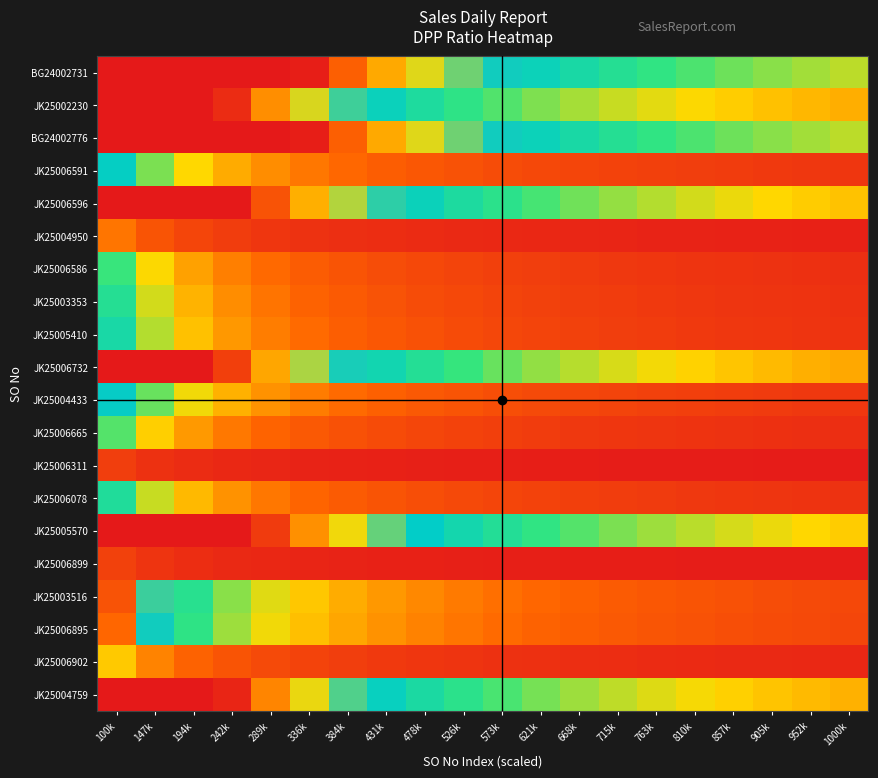

Reading left to right, extract all data points from this chart.

BG24002731: 100k=3.0	147k=3.0	194k=3.0	242k=3.0	289k=3.0	336k=3.0	384k=2.6	431k=2.3	478k=2.1	526k=1.9	573k=1.7	621k=1.6	668k=1.5	715k=1.4	763k=1.3	810k=1.2	857k=1.2	905k=1.1	952k=1.0	1000k=1.0
JK25002230: 100k=3.0	147k=3.0	194k=3.0	242k=2.9	289k=2.4	336k=2.1	384k=1.8	431k=1.6	478k=1.5	526k=1.3	573k=1.2	621k=1.1	668k=1.0	715k=1.0	763k=0.9	810k=0.9	857k=0.8	905k=0.8	952k=0.7	1000k=0.7
BG24002776: 100k=3.0	147k=3.0	194k=3.0	242k=3.0	289k=3.0	336k=3.0	384k=2.6	431k=2.3	478k=2.1	526k=1.9	573k=1.7	621k=1.6	668k=1.5	715k=1.4	763k=1.3	810k=1.2	857k=1.2	905k=1.1	952k=1.0	1000k=1.0
JK25006591: 100k=1.7	147k=1.1	194k=0.9	242k=0.7	289k=0.6	336k=0.5	384k=0.4	431k=0.4	478k=0.3	526k=0.3	573k=0.3	621k=0.3	668k=0.2	715k=0.2	763k=0.2	810k=0.2	857k=0.2	905k=0.2	952k=0.2	1000k=0.2
JK25006596: 100k=3.0	147k=3.0	194k=3.0	242k=3.0	289k=2.7	336k=2.3	384k=2.0	431k=1.8	478k=1.6	526k=1.5	573k=1.3	621k=1.2	668k=1.2	715k=1.1	763k=1.0	810k=1.0	857k=0.9	905k=0.9	952k=0.8	1000k=0.8
JK25004950: 100k=0.5	147k=0.3	194k=0.3	242k=0.2	289k=0.2	336k=0.1	384k=0.1	431k=0.1	478k=0.1	526k=0.1	573k=0.1	621k=0.1	668k=0.1	715k=0.1	763k=0.1	810k=0.1	857k=0.1	905k=0.1	952k=0.1	1000k=0.0
JK25006586: 100k=1.3	147k=0.9	194k=0.7	242k=0.5	289k=0.4	336k=0.4	384k=0.3	431k=0.3	478k=0.3	526k=0.2	573k=0.2	621k=0.2	668k=0.2	715k=0.2	763k=0.2	810k=0.2	857k=0.1	905k=0.1	952k=0.1	1000k=0.1
JK25003353: 100k=1.4	147k=0.9	194k=0.7	242k=0.6	289k=0.5	336k=0.4	384k=0.4	431k=0.3	478k=0.3	526k=0.3	573k=0.2	621k=0.2	668k=0.2	715k=0.2	763k=0.2	810k=0.2	857k=0.2	905k=0.2	952k=0.1	1000k=0.1
JK25005410: 100k=1.5	147k=1.0	194k=0.8	242k=0.6	289k=0.5	336k=0.4	384k=0.4	431k=0.3	478k=0.3	526k=0.3	573k=0.3	621k=0.2	668k=0.2	715k=0.2	763k=0.2	810k=0.2	857k=0.2	905k=0.2	952k=0.2	1000k=0.2
JK25006732: 100k=3.0	147k=3.0	194k=3.0	242k=2.8	289k=2.3	336k=2.0	384k=1.8	431k=1.6	478k=1.4	526k=1.3	573k=1.2	621k=1.1	668k=1.0	715k=0.9	763k=0.9	810k=0.8	857k=0.8	905k=0.7	952k=0.7	1000k=0.7
JK25004433: 100k=1.7	147k=1.2	194k=0.9	242k=0.7	289k=0.6	336k=0.5	384k=0.4	431k=0.4	478k=0.4	526k=0.3	573k=0.3	621k=0.3	668k=0.3	715k=0.2	763k=0.2	810k=0.2	857k=0.2	905k=0.2	952k=0.2	1000k=0.2
JK25006665: 100k=1.2	147k=0.8	194k=0.6	242k=0.5	289k=0.4	336k=0.4	384k=0.3	431k=0.3	478k=0.3	526k=0.2	573k=0.2	621k=0.2	668k=0.2	715k=0.2	763k=0.2	810k=0.1	857k=0.1	905k=0.1	952k=0.1	1000k=0.1
JK25006311: 100k=0.2	147k=0.1	194k=0.1	242k=0.1	289k=0.1	336k=0.1	384k=0.1	431k=0.0	478k=0.0	526k=0.0	573k=0.0	621k=0.0	668k=0.0	715k=0.0	763k=0.0	810k=0.0	857k=0.0	905k=0.0	952k=0.0	1000k=0.0
JK25006078: 100k=1.4	147k=1.0	194k=0.7	242k=0.6	289k=0.5	336k=0.4	384k=0.4	431k=0.3	478k=0.3	526k=0.3	573k=0.3	621k=0.2	668k=0.2	715k=0.2	763k=0.2	810k=0.2	857k=0.2	905k=0.2	952k=0.2	1000k=0.1
JK25005570: 100k=3.0	147k=3.0	194k=3.0	242k=3.0	289k=2.8	336k=2.4	384k=2.1	431k=1.9	478k=1.7	526k=1.5	573k=1.4	621k=1.3	668k=1.2	715k=1.1	763k=1.1	810k=1.0	857k=0.9	905k=0.9	952k=0.9	1000k=0.8
JK25006899: 100k=0.2	147k=0.2	194k=0.1	242k=0.1	289k=0.1	336k=0.1	384k=0.1	431k=0.1	478k=0.0	526k=0.0	573k=0.0	621k=0.0	668k=0.0	715k=0.0	763k=0.0	810k=0.0	857k=0.0	905k=0.0	952k=0.0	1000k=0.0
JK25003516: 100k=2.7	147k=1.8	194k=1.4	242k=1.1	289k=0.9	336k=0.8	384k=0.7	431k=0.6	478k=0.6	526k=0.5	573k=0.5	621k=0.4	668k=0.4	715k=0.4	763k=0.4	810k=0.3	857k=0.3	905k=0.3	952k=0.3	1000k=0.3
JK25006895: 100k=2.6	147k=1.7	194k=1.3	242k=1.1	289k=0.9	336k=0.8	384k=0.7	431k=0.6	478k=0.5	526k=0.5	573k=0.4	621k=0.4	668k=0.4	715k=0.4	763k=0.3	810k=0.3	857k=0.3	905k=0.3	952k=0.3	1000k=0.3
JK25006902: 100k=0.8	147k=0.5	194k=0.4	242k=0.3	289k=0.3	336k=0.2	384k=0.2	431k=0.2	478k=0.2	526k=0.2	573k=0.1	621k=0.1	668k=0.1	715k=0.1	763k=0.1	810k=0.1	857k=0.1	905k=0.1	952k=0.1	1000k=0.1
JK25004759: 100k=3.0	147k=3.0	194k=3.0	242k=2.9	289k=2.5	336k=2.1	384k=1.8	431k=1.6	478k=1.5	526k=1.3	573k=1.2	621k=1.1	668k=1.1	715k=1.0	763k=0.9	810k=0.9	857k=0.8	905k=0.8	952k=0.7	1000k=0.7